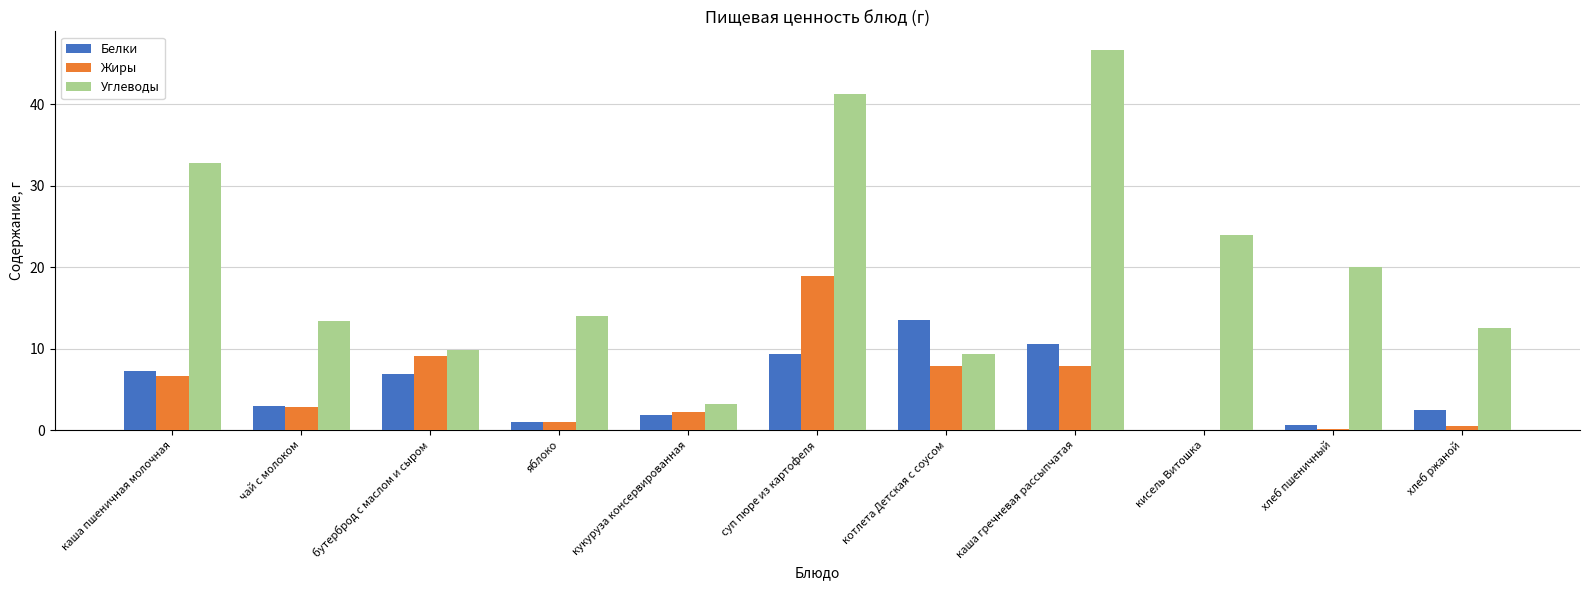

At which label is Углеводы closest to 24?

кисель Витошка